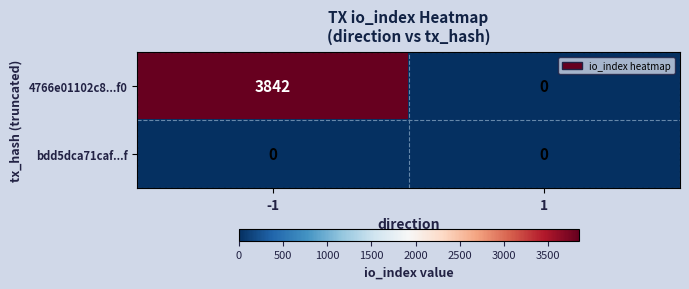

At how many categories does at least one series exceed 3786?

1